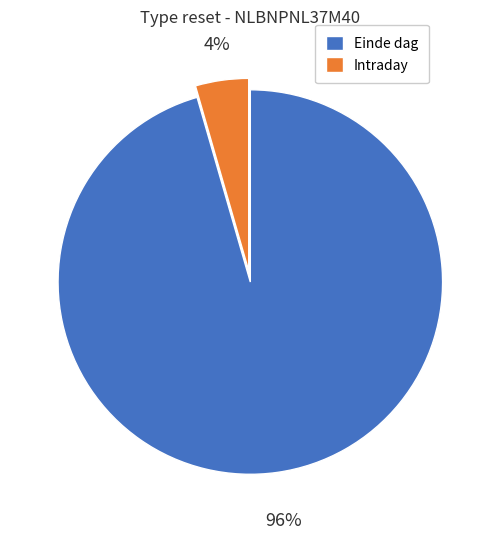

Is the sum of Einde dag and Intraday greater than half?

Yes